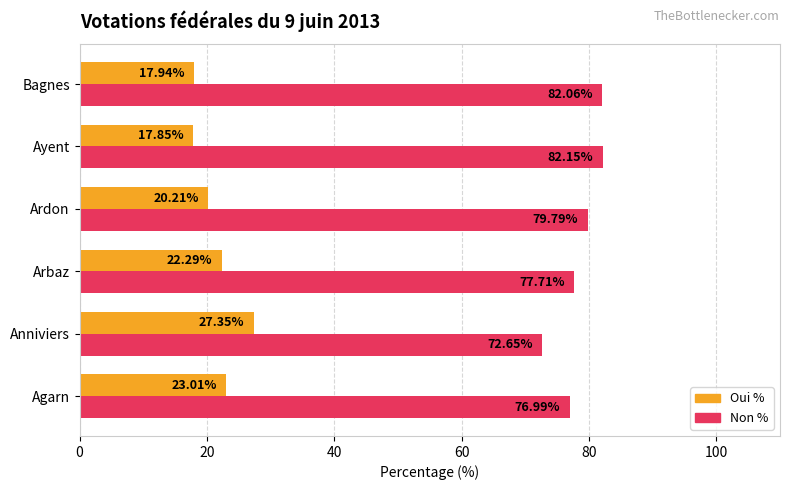

At Bagnes, list the series in order from largest to smallest.

Non %, Oui %